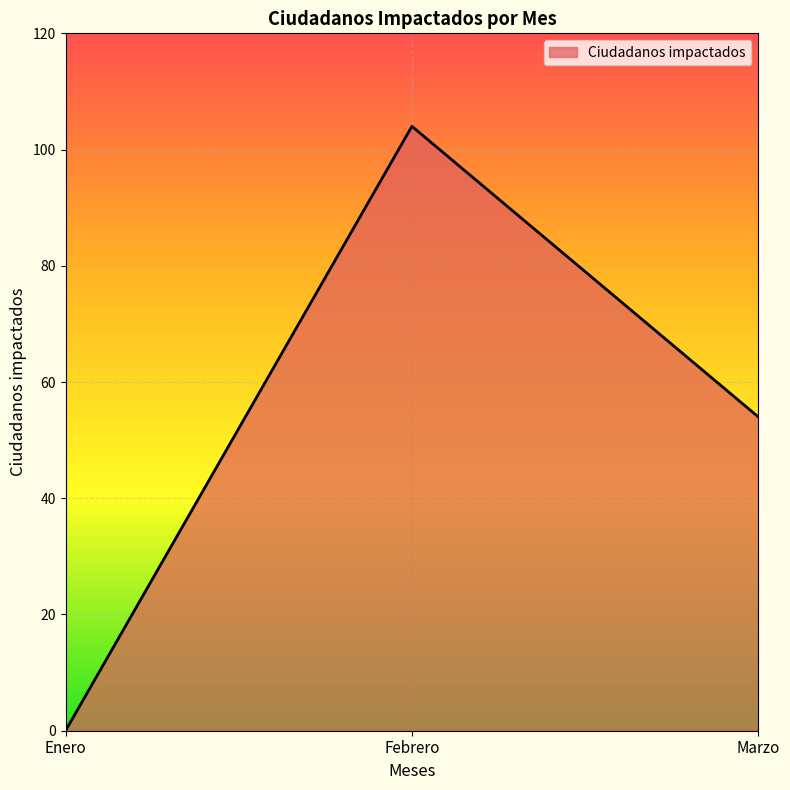

Does the chart display data point markers on the line(s)?

No